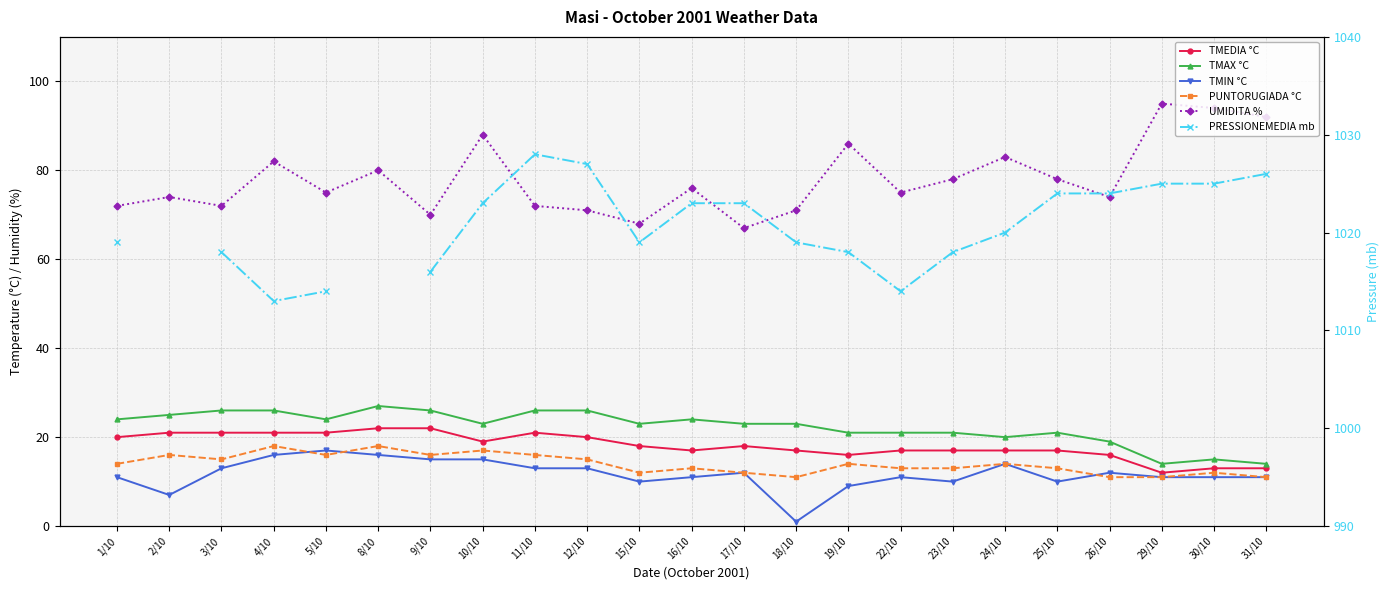

Is the value of PUNTORUGIADA °C at 16/10 greater than the value of TMIN °C at 29/10?

Yes